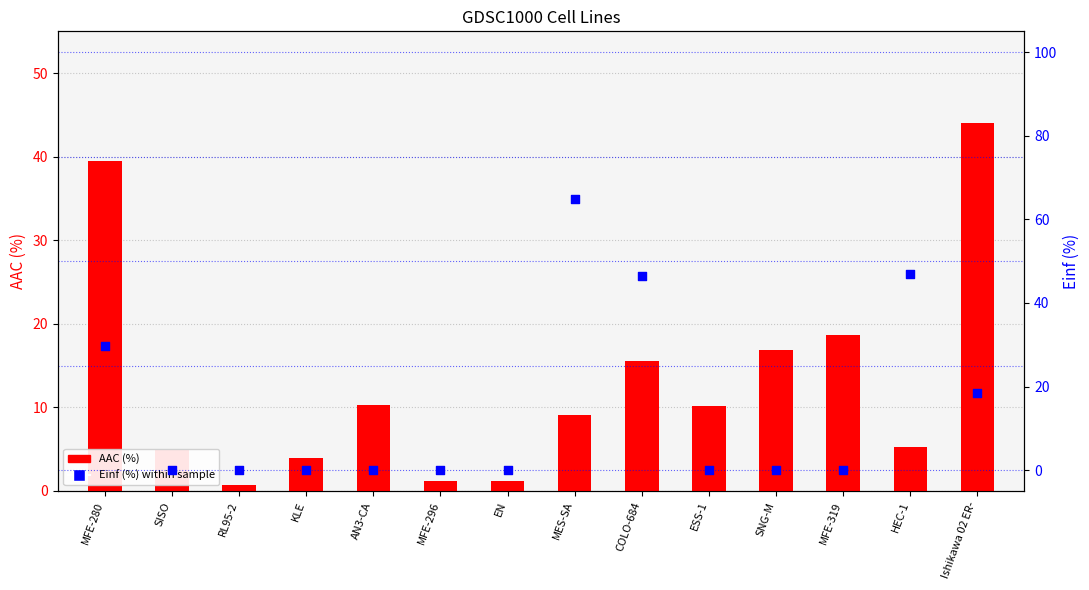

What are all the series names shown in the legend?

AAC (%), Einf (%)